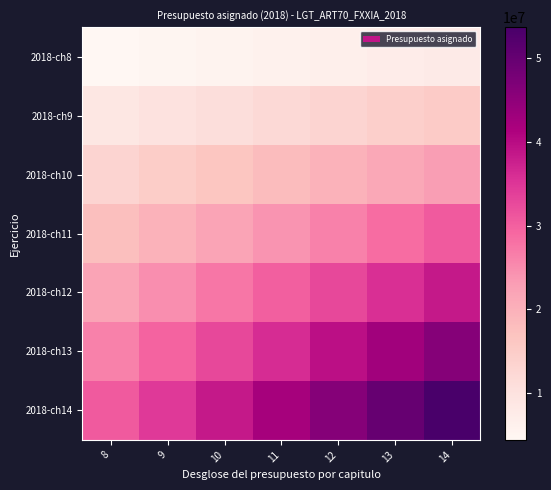

At which category is the sum across all series the highest?

14